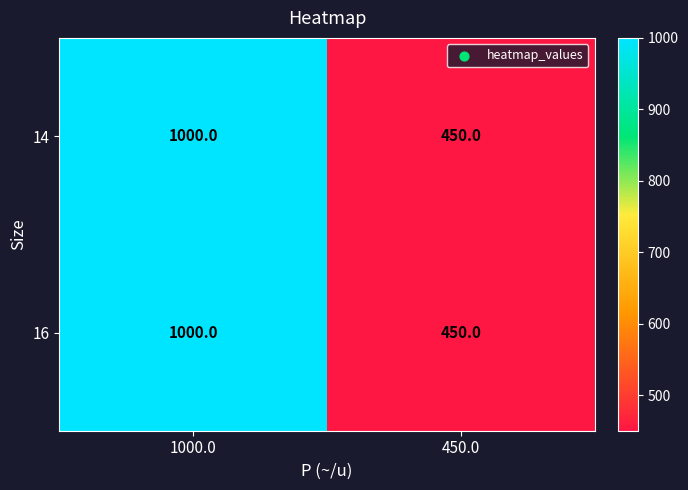

What is the maximum value for 14?

1000